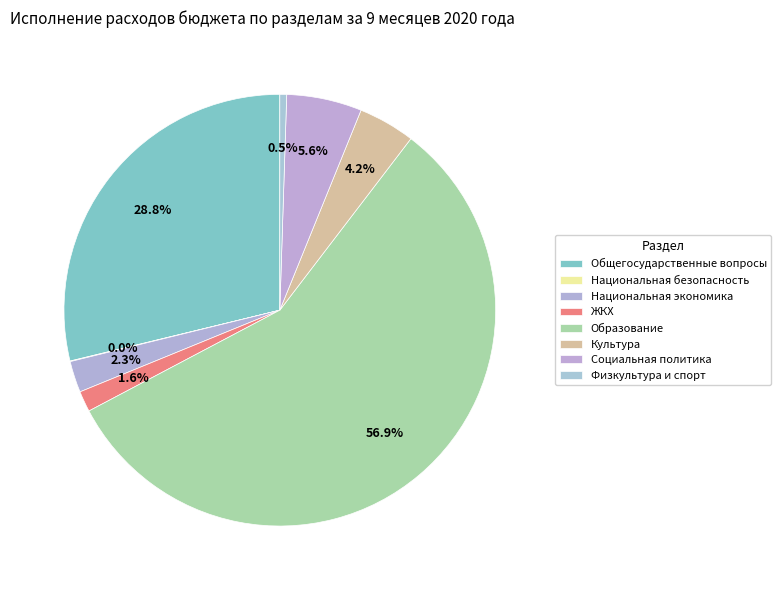

What is the largest slice in the pie chart?

ОБРАЗОВАНИЕ